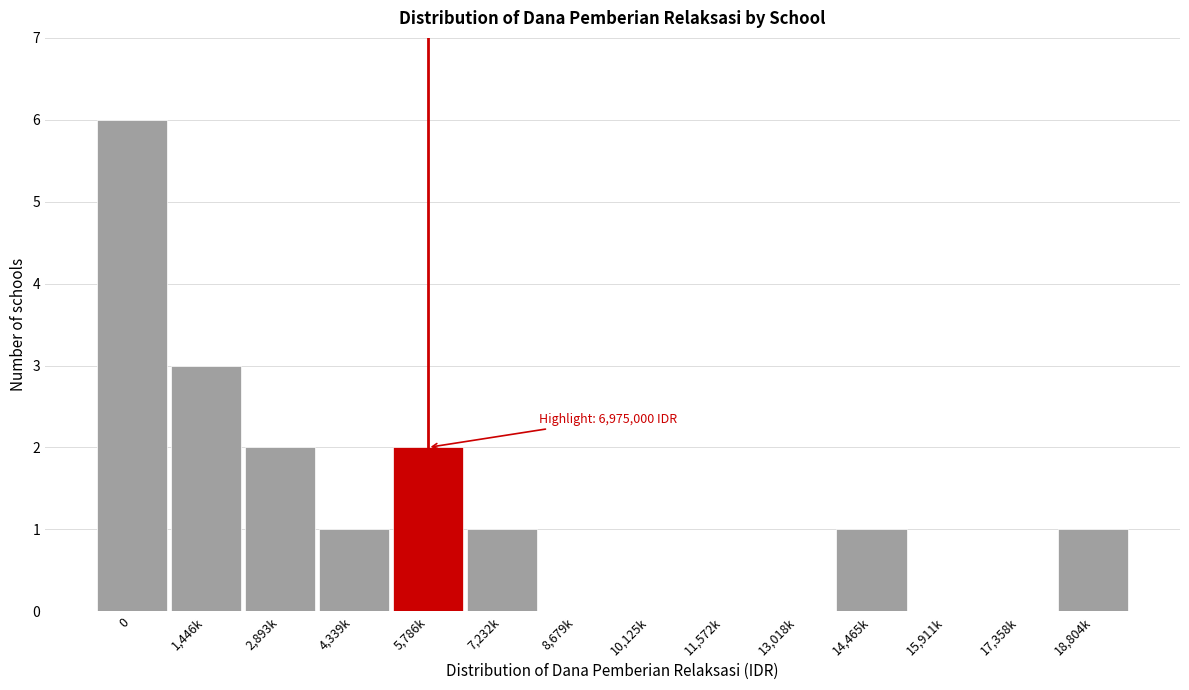

Reading left to right, transcribe all the data shown in this chart.

0=6	1,446k=3	2,893k=2	4,339k=1	5,786k=2	7,232k=1	8,679k=0	10,125k=0	11,572k=0	13,018k=0	14,465k=1	15,911k=0	17,358k=0	18,804k=1